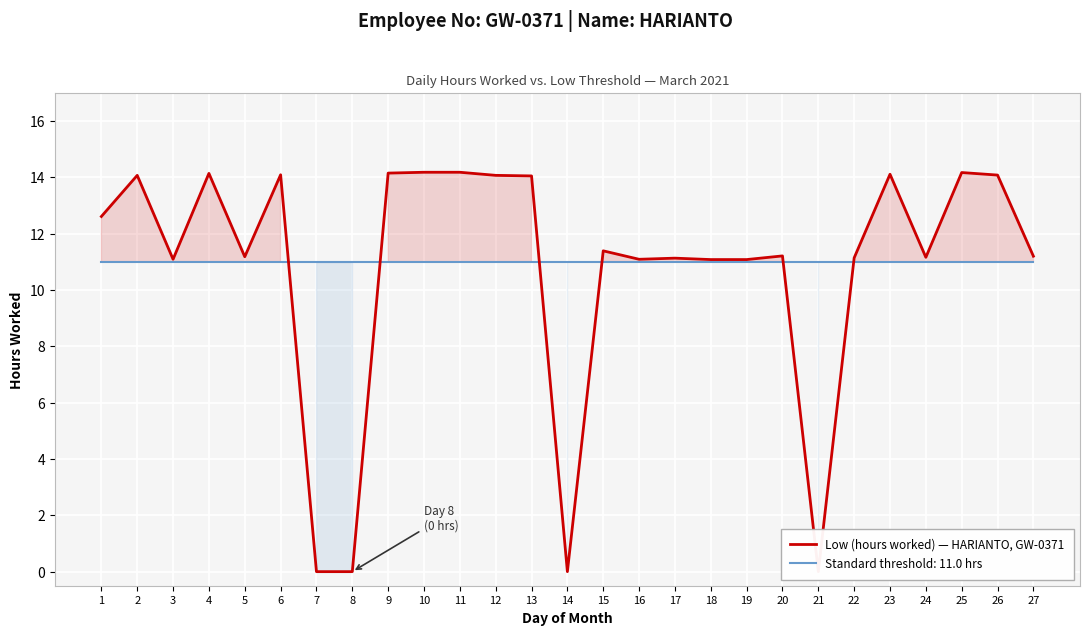

What is the sum of the values at 10 and 24?

25.3